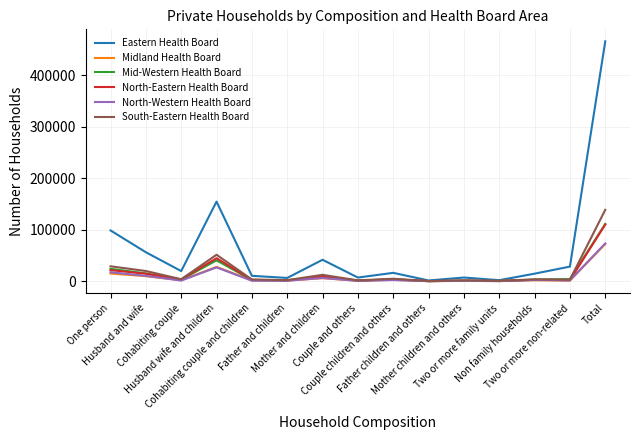

What is the average value of the South-Eastern Health Board series?

18515